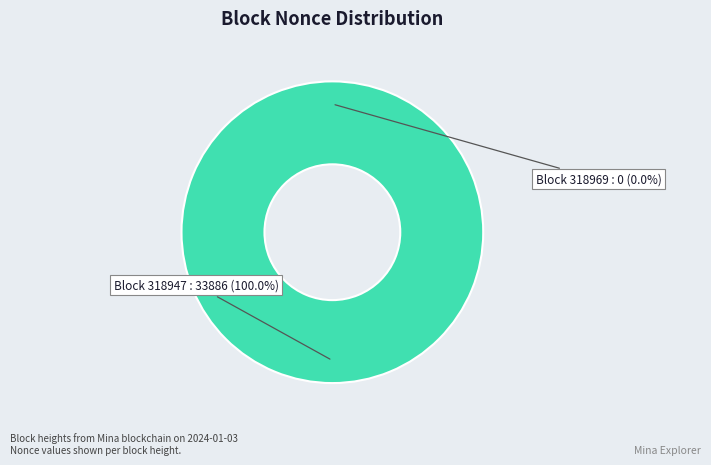

How many slices are in this pie chart?

2